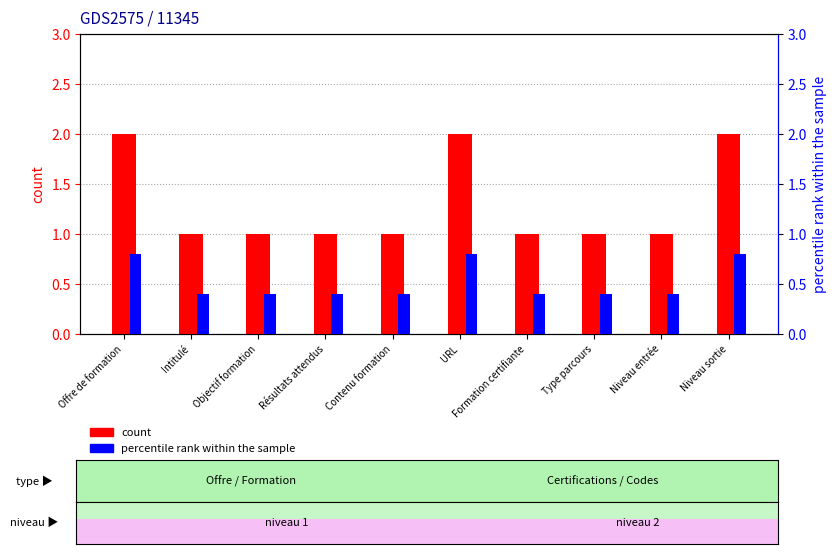

At which category is the sum across all series the highest?

Offre de formation